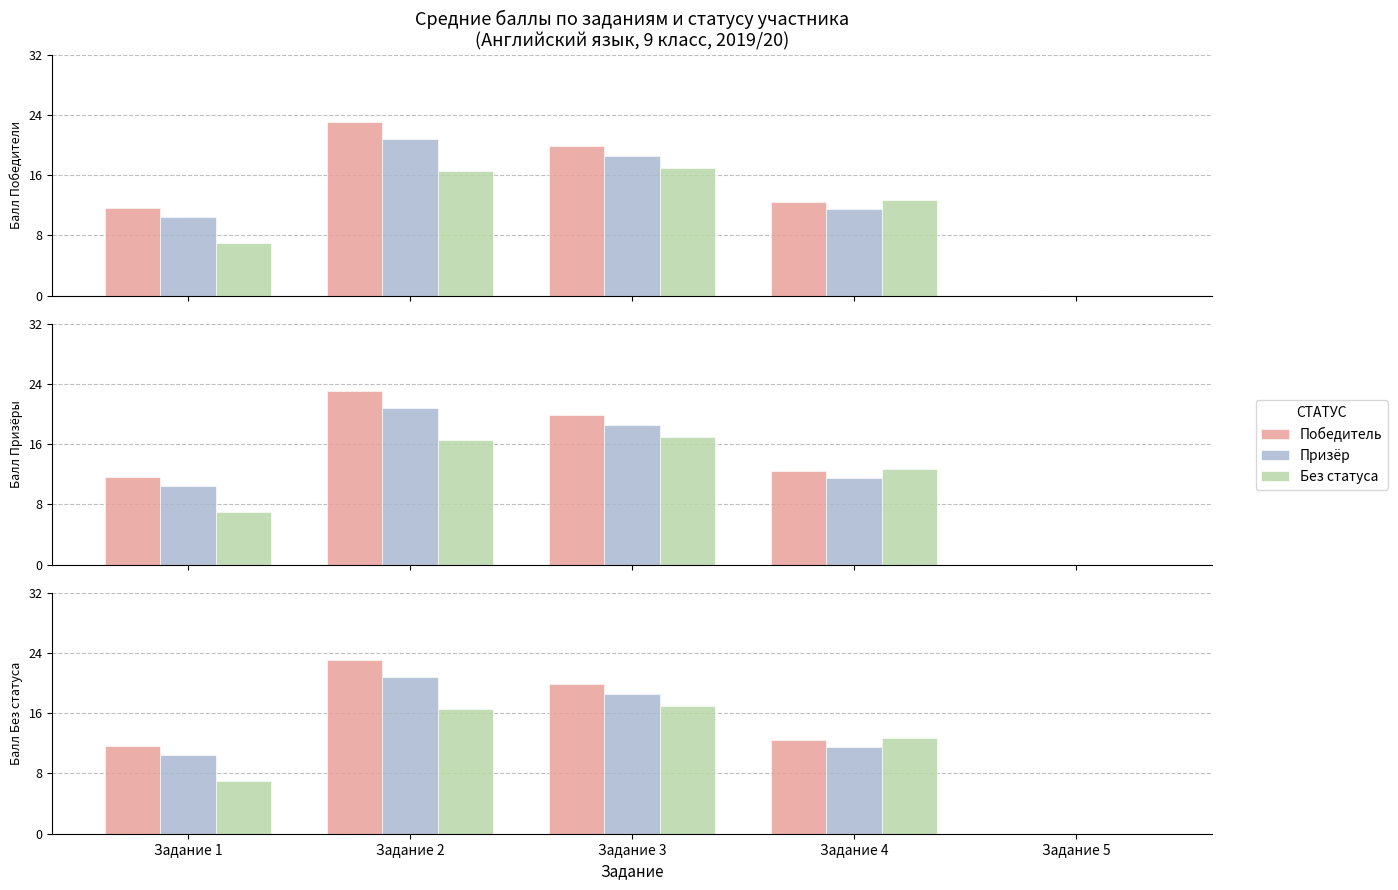

List the series in order of their peak value, lowest first.

Без статуса, Призёр, Победитель